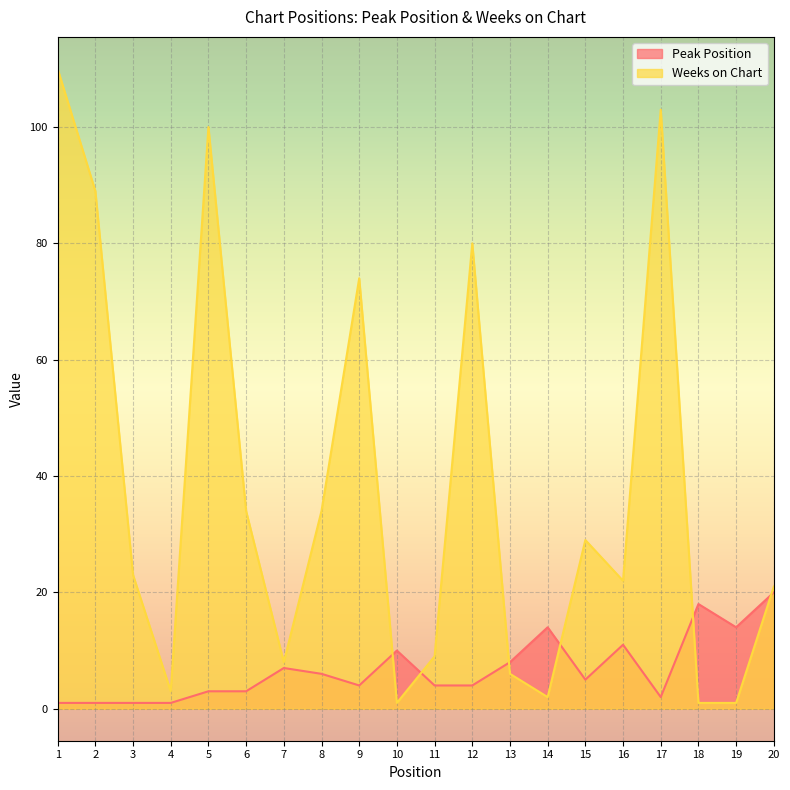

Rank the series at 6 from lowest to highest value.

Peak Position, Weeks on Chart